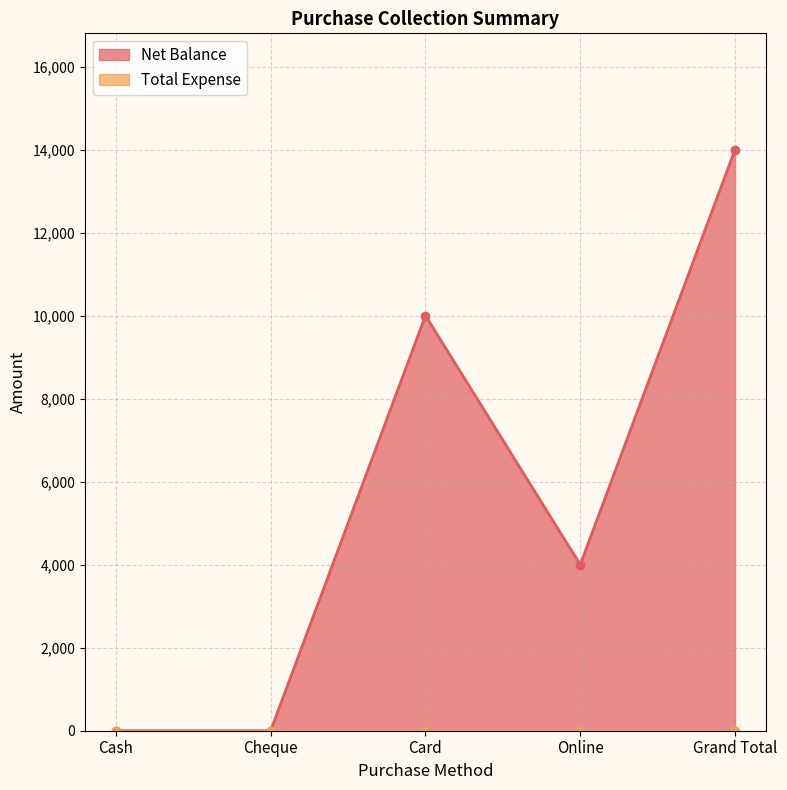

How many interior local peaks does the Net Balance series have?

1